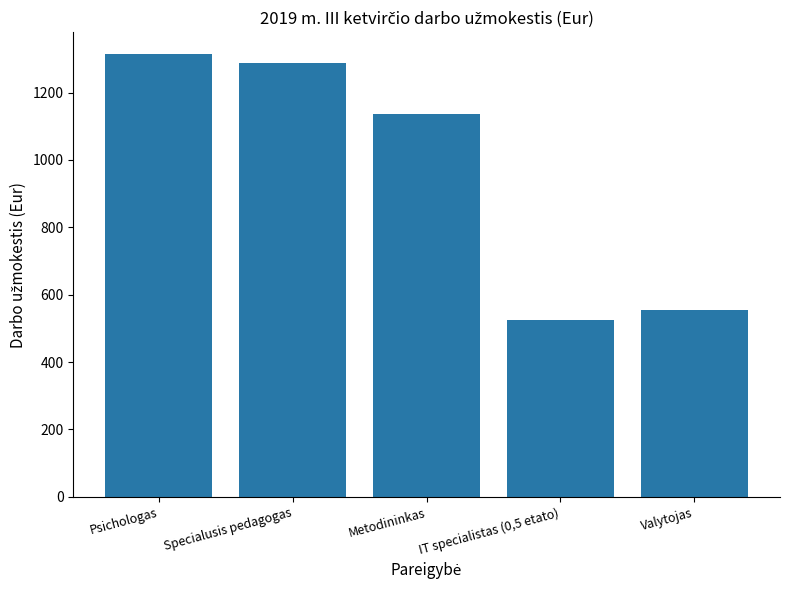

Does the chart contain any negative values?

No